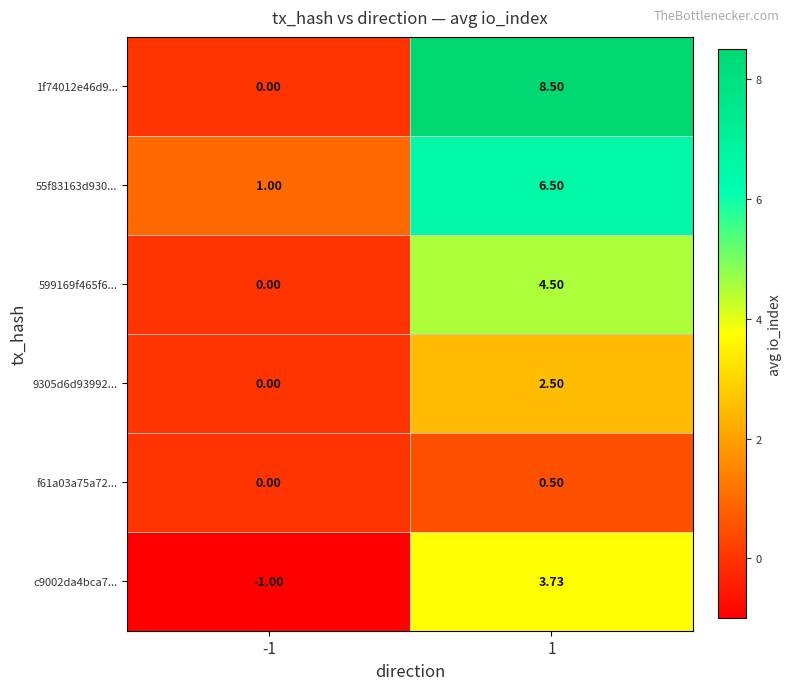

Is the value of 9305d6d93992... at -1 greater than the value of f61a03a75a72... at 1?

No